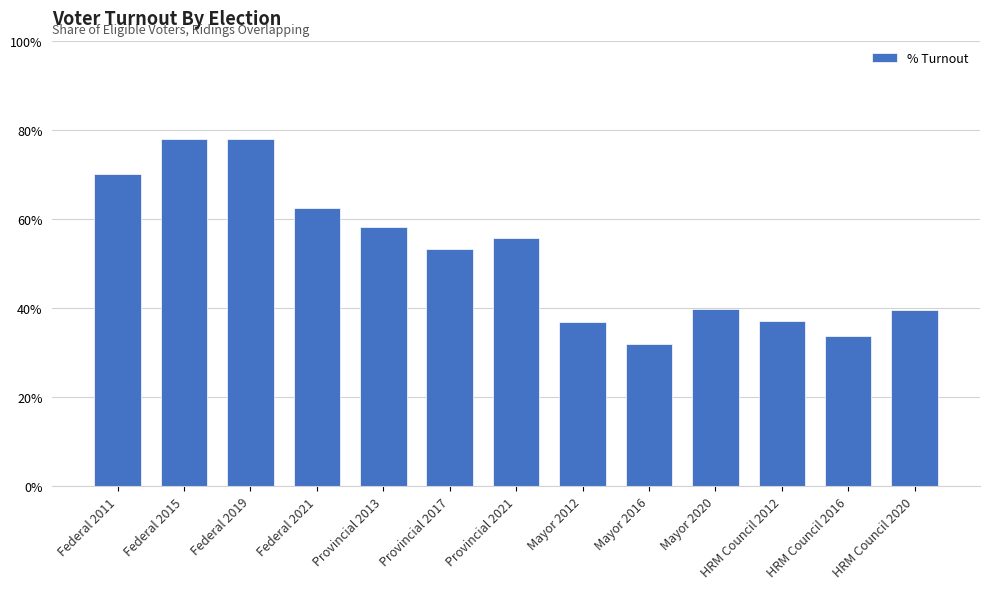

List the labels in order of value, largest first.

Federal 2015, Federal 2019, Federal 2011, Federal 2021, Provincial 2013, Provincial 2021, Provincial 2017, Mayor 2020, HRM Council 2020, HRM Council 2012, Mayor 2012, HRM Council 2016, Mayor 2016